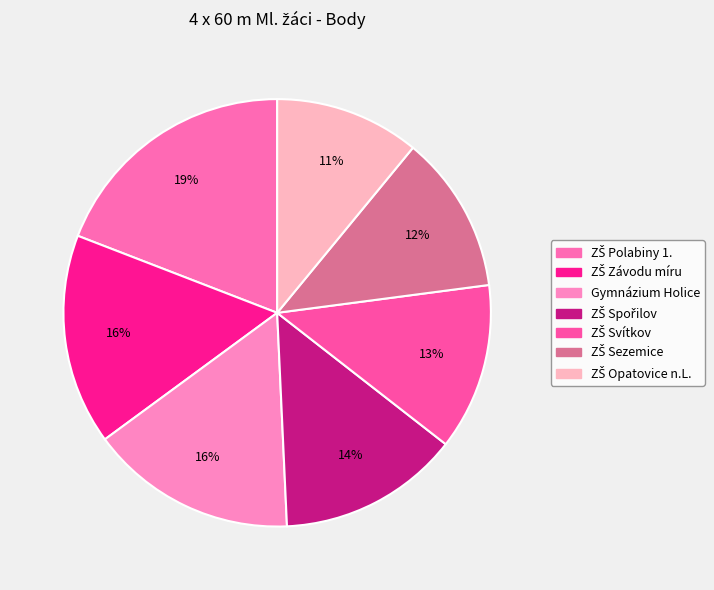

Combined, do ZŠ Opatovice n.L. and ZŠ Svítkov account for over 50%?

No